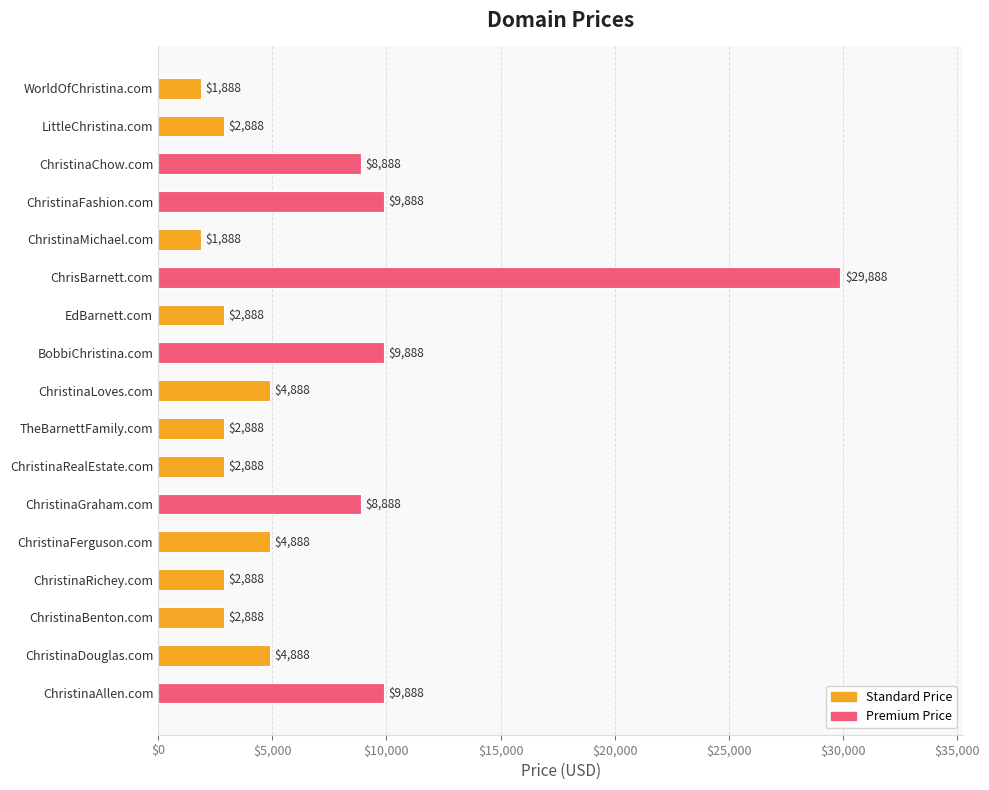

Read the value at ChristinaChow.com.

8888